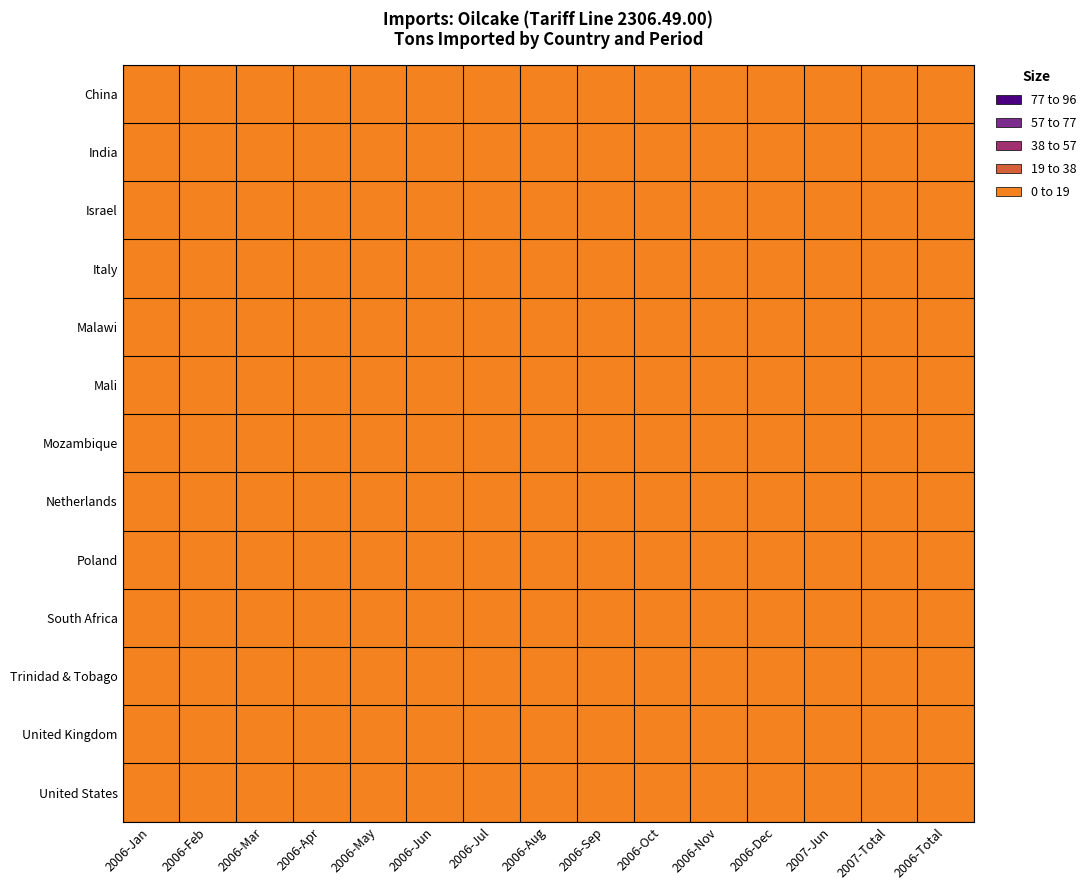

At which category is the sum across all series the highest?

2007-Jun